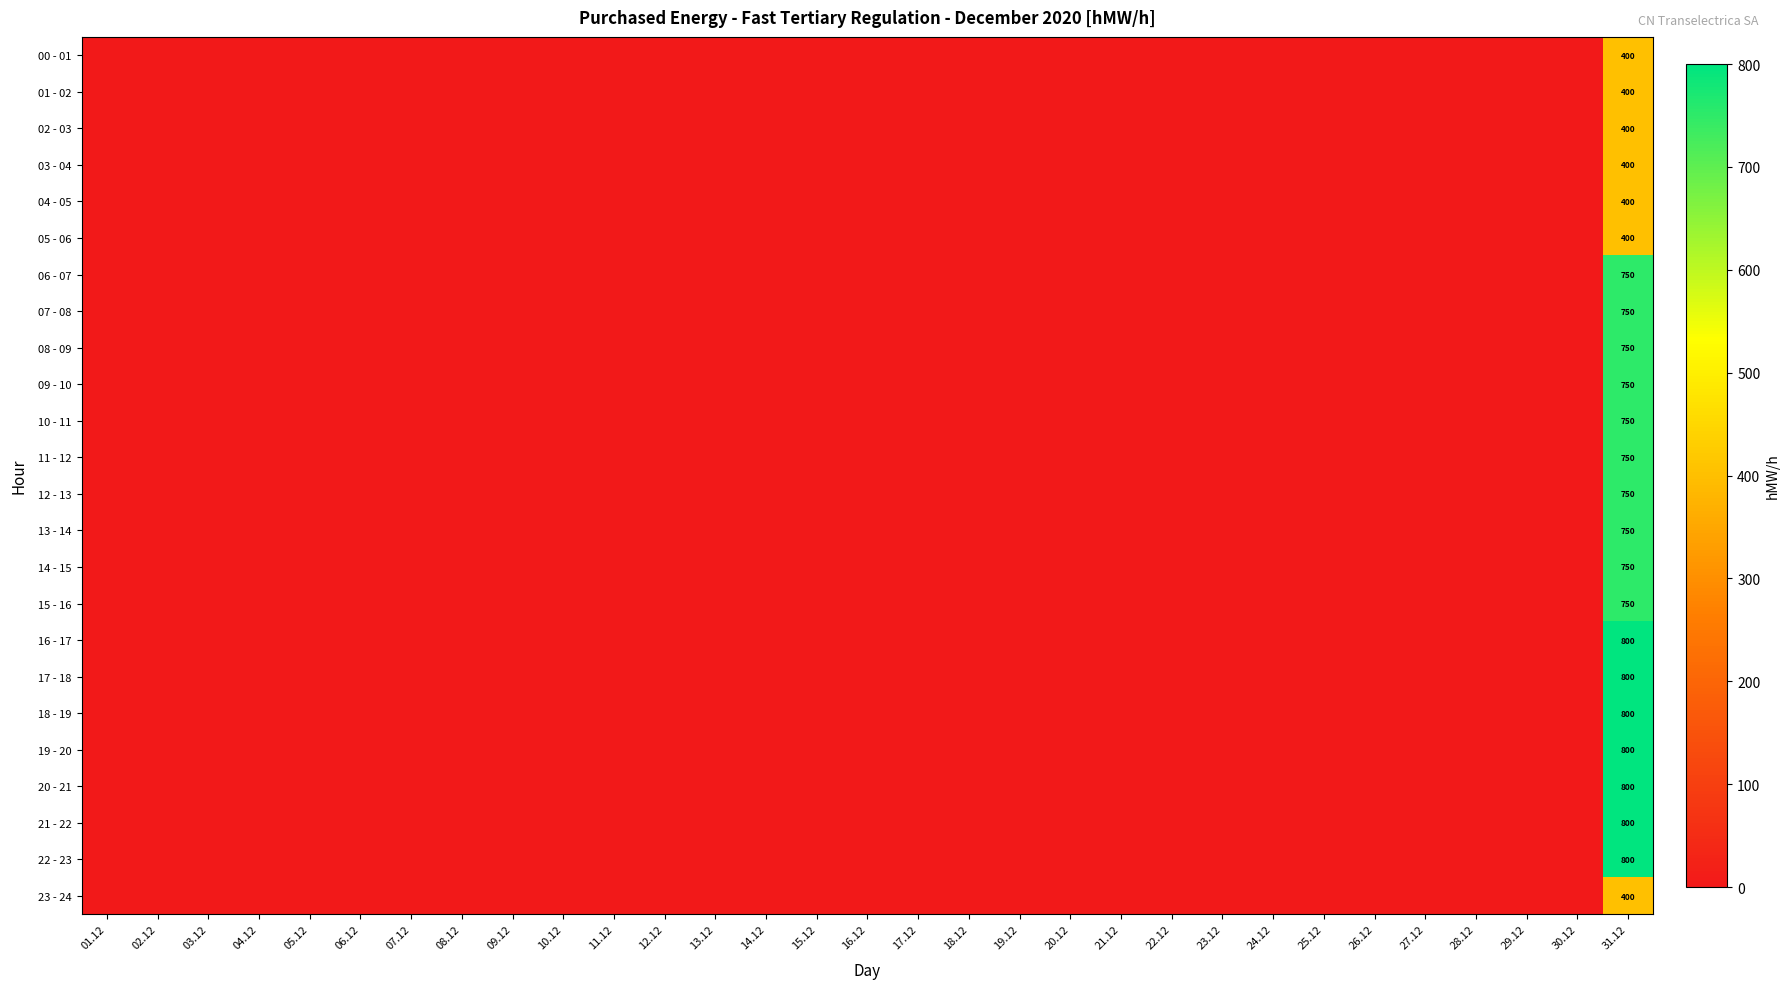

Rank the categories by 12 - 13 value from highest to lowest.

31.12, 01.12, 02.12, 03.12, 04.12, 05.12, 06.12, 07.12, 08.12, 09.12, 10.12, 11.12, 12.12, 13.12, 14.12, 15.12, 16.12, 17.12, 18.12, 19.12, 20.12, 21.12, 22.12, 23.12, 24.12, 25.12, 26.12, 27.12, 28.12, 29.12, 30.12